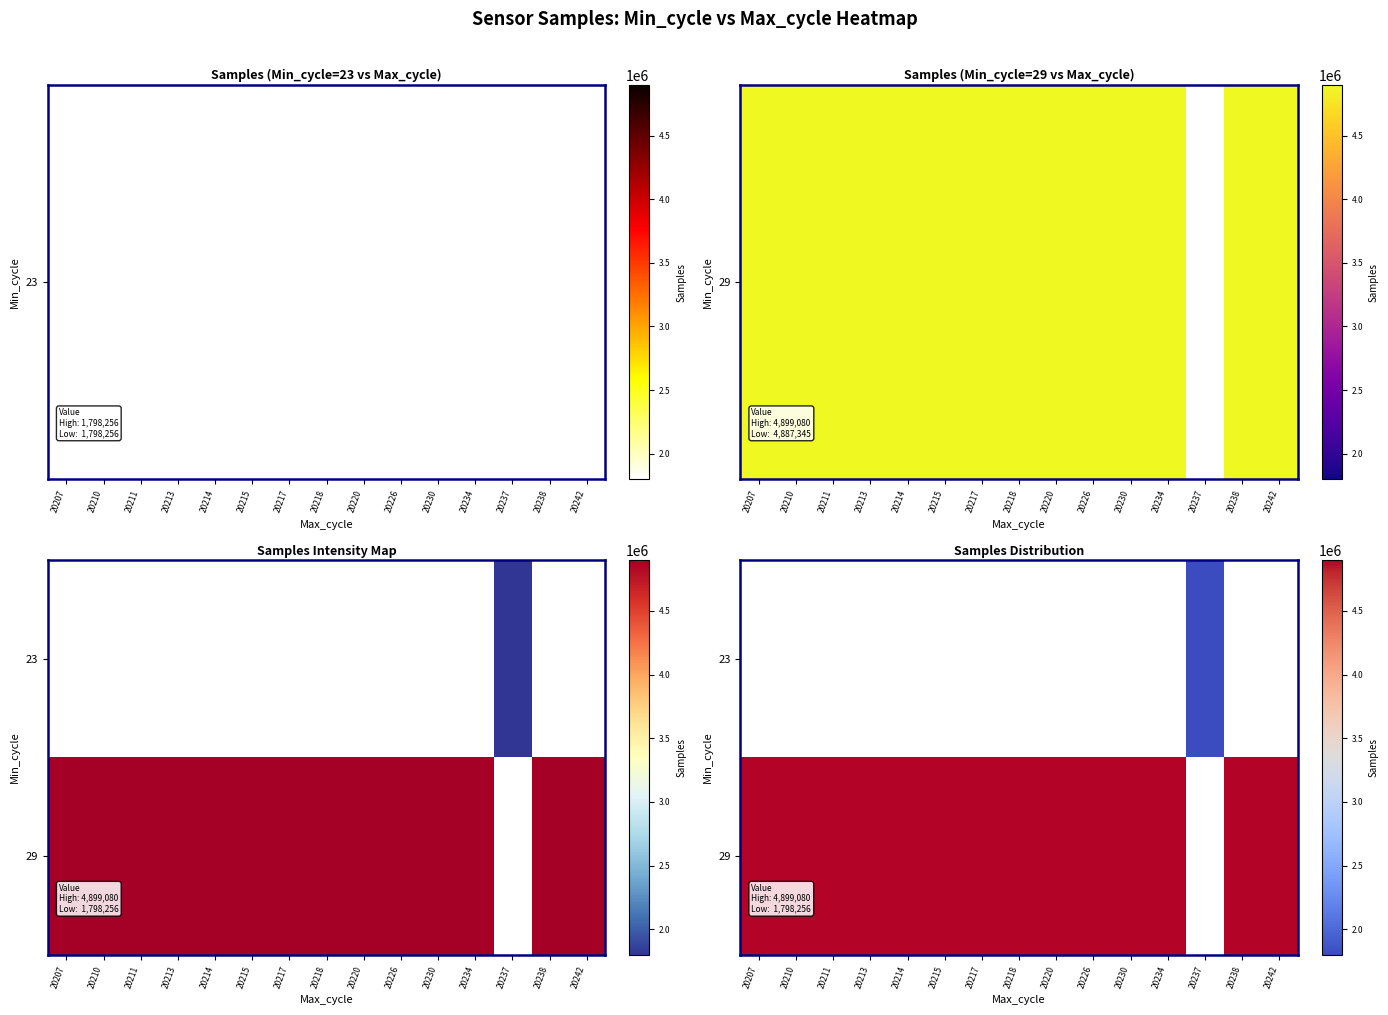

Is the value of 23 at 20215 greater than the value of 29 at 20213?

No